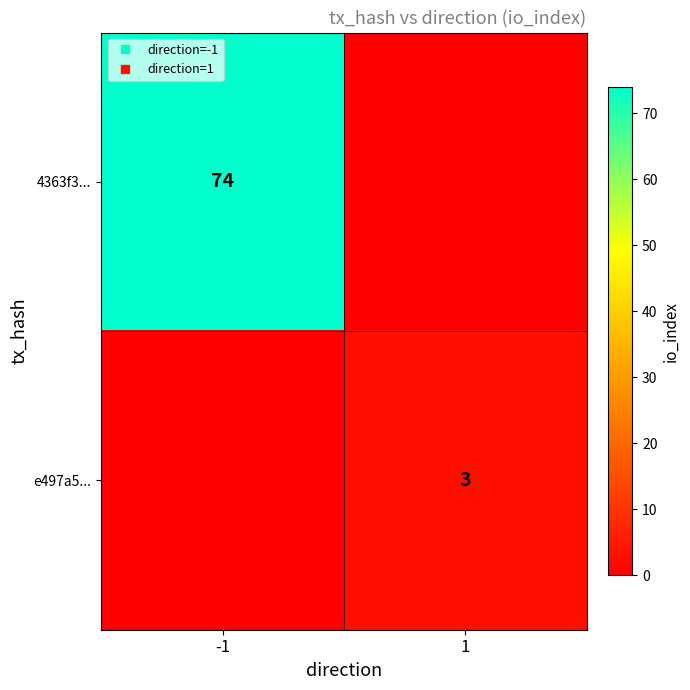

How many values in the e497a5... series are below 3?

1